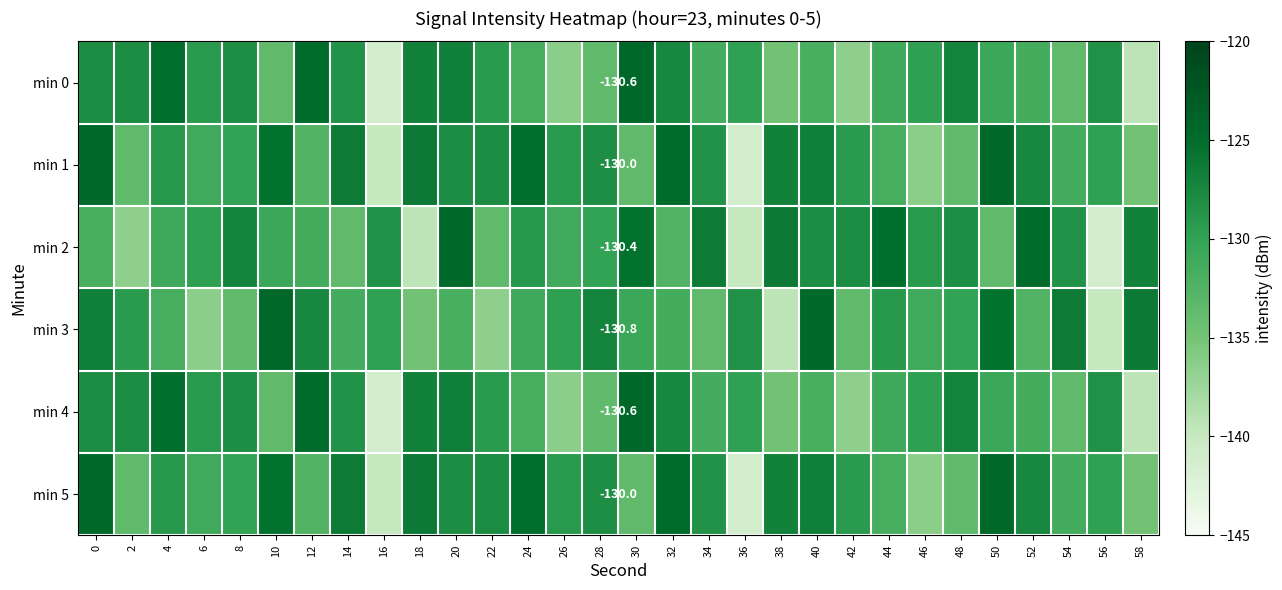

What is the maximum value shown in the chart?

-124.6